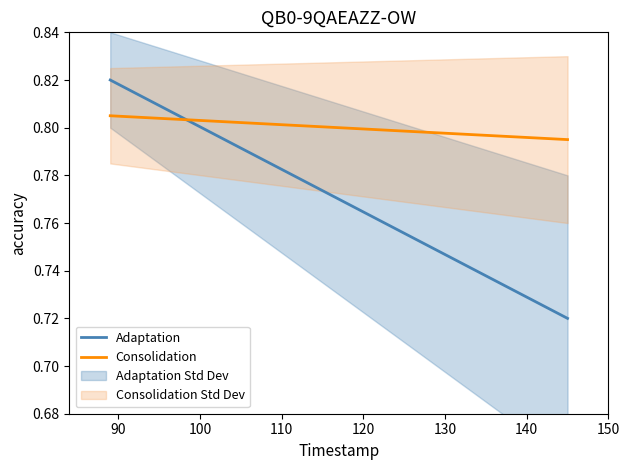

How many intersections are there between Consolidation and Adaptation?

1